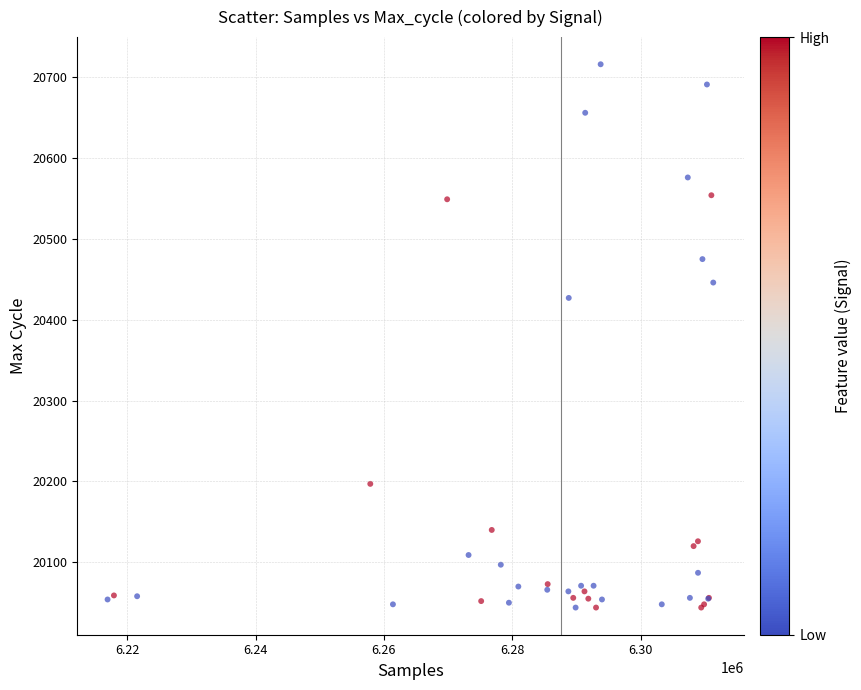

What Y value in the scatter plot is closest to 20380?

20427